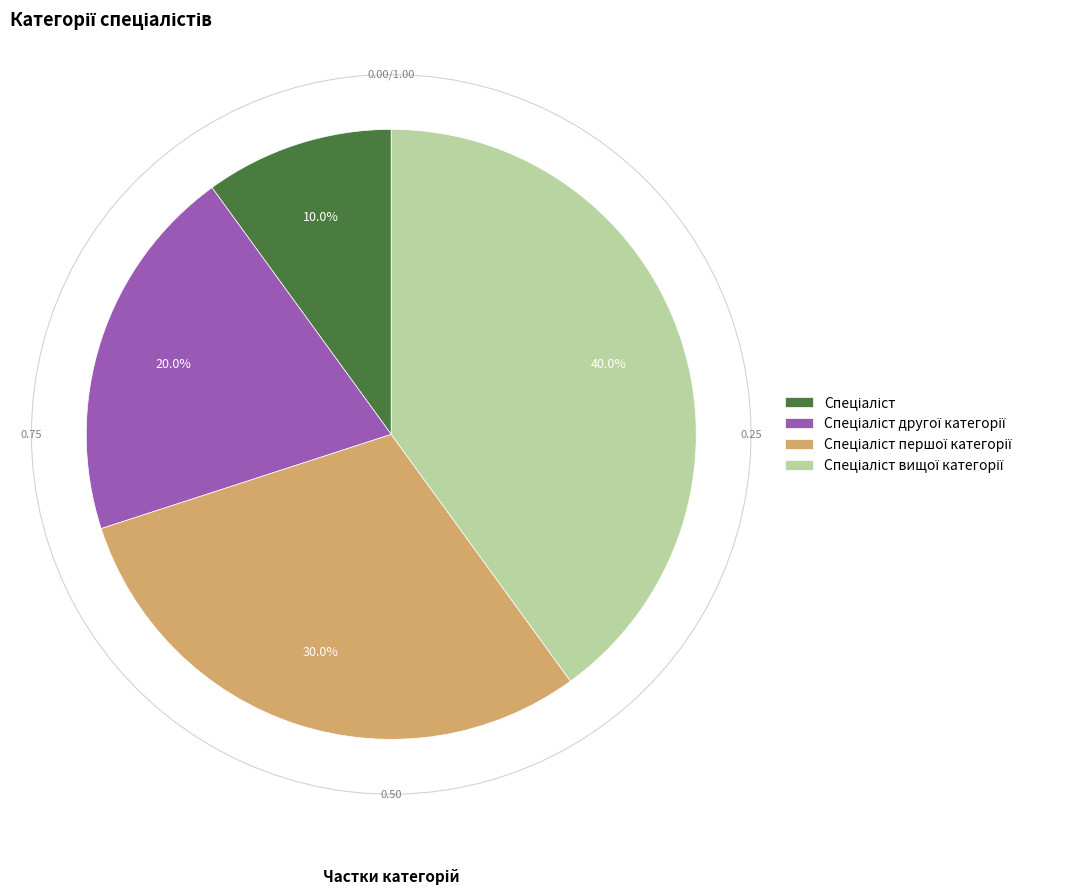

Which has a higher value, Спеціаліст or Спеціаліст другої категорії?

Спеціаліст другої категорії